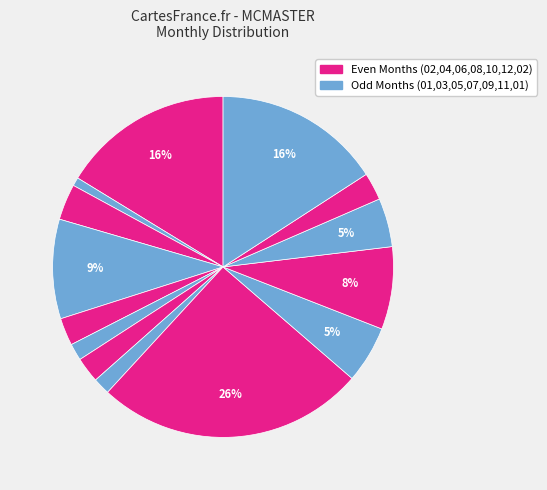

How many slices are in this pie chart?

14